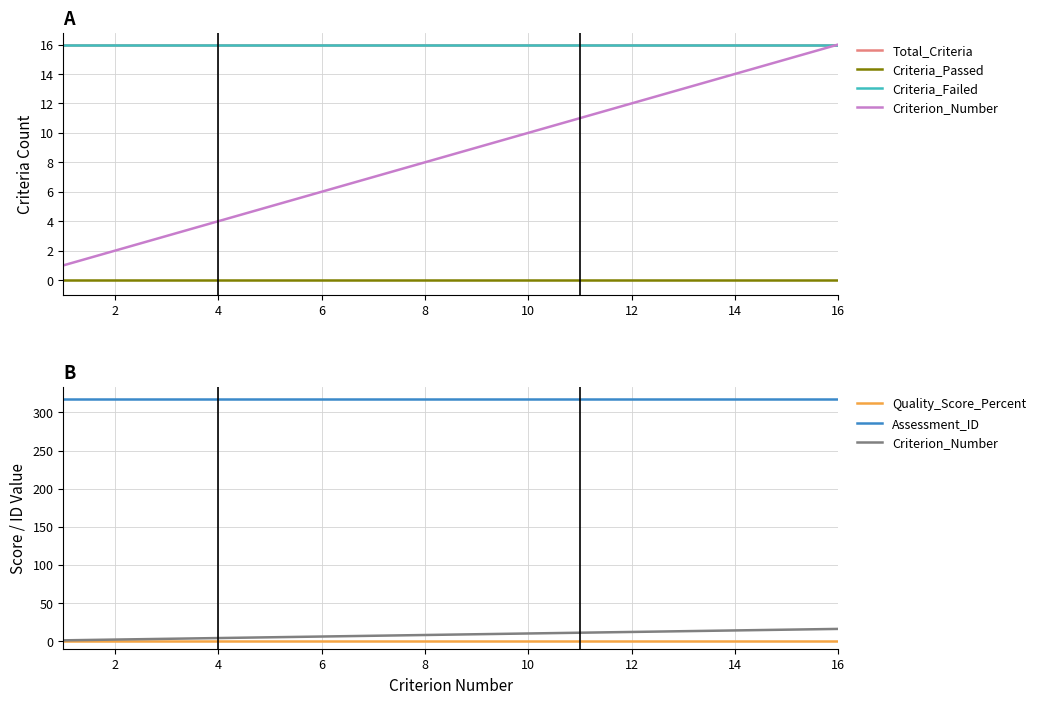

Which series has the largest range (max minus min)?

Criterion_Number